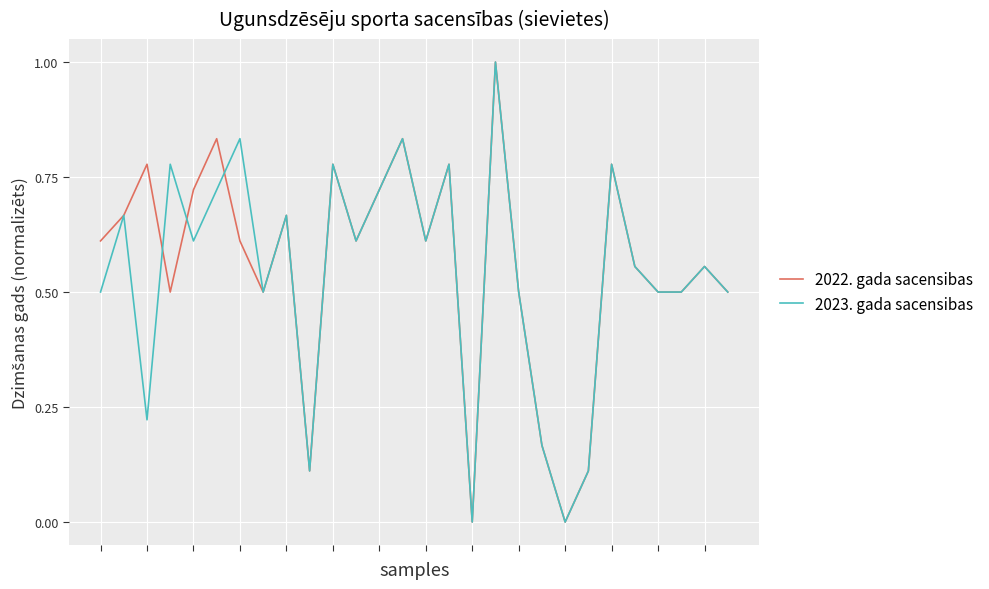

What is the maximum value shown in the chart?

1.0